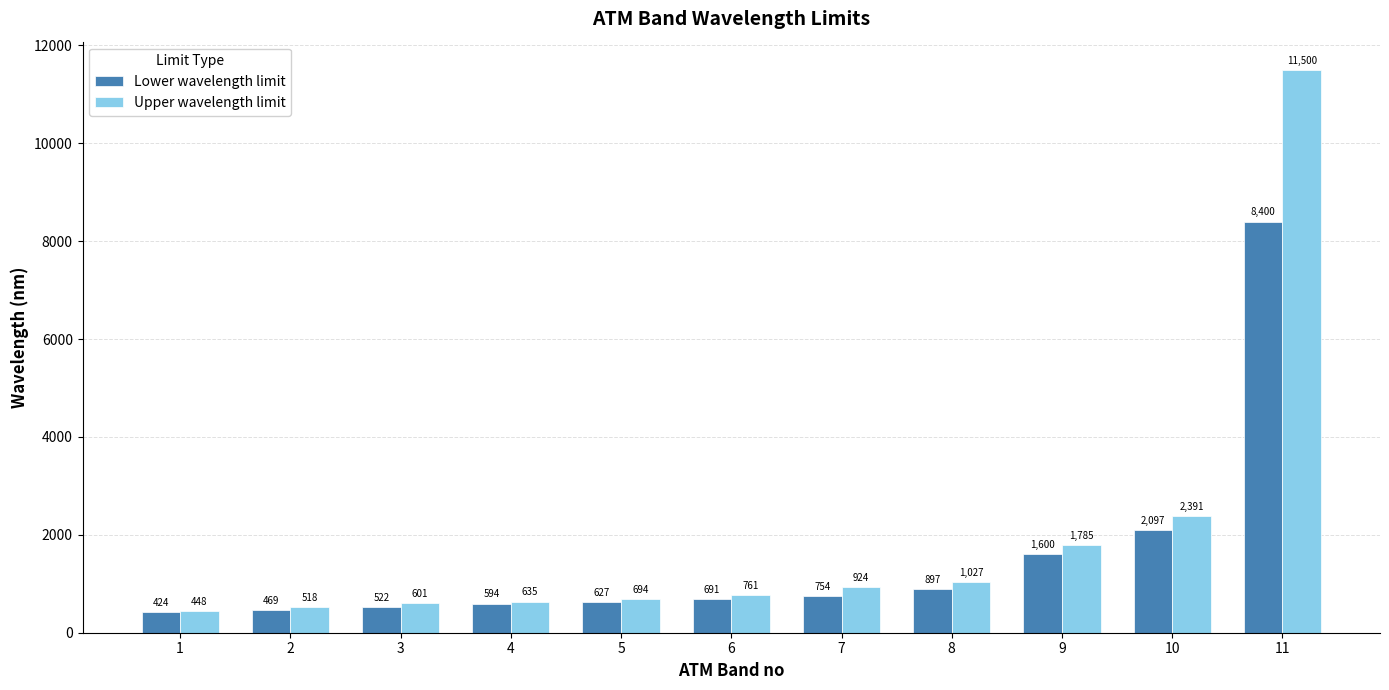

What is the value of the Upper wavelength limit bar at the 2nd from the left?

518